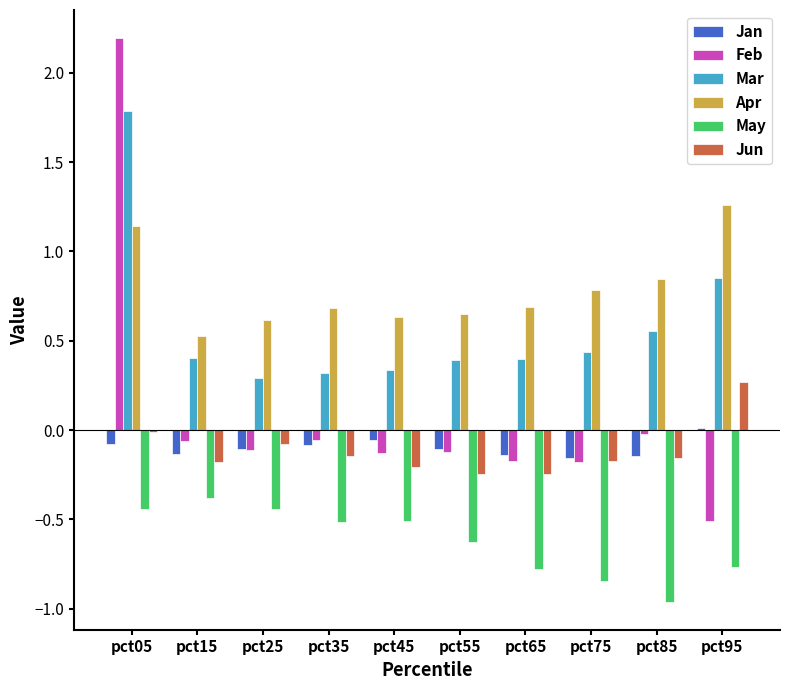

How many groups of bars are there?

10